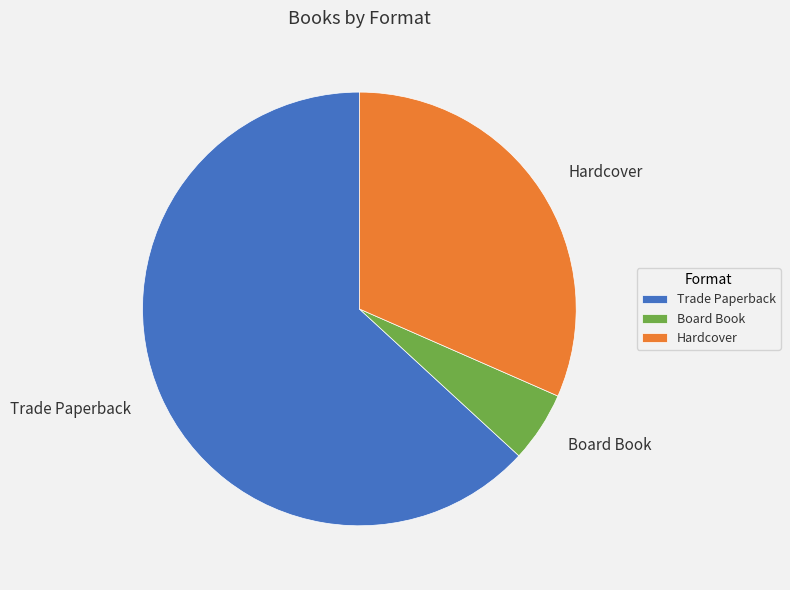

Is it true that Trade Paperback is 70% of the pie?

False